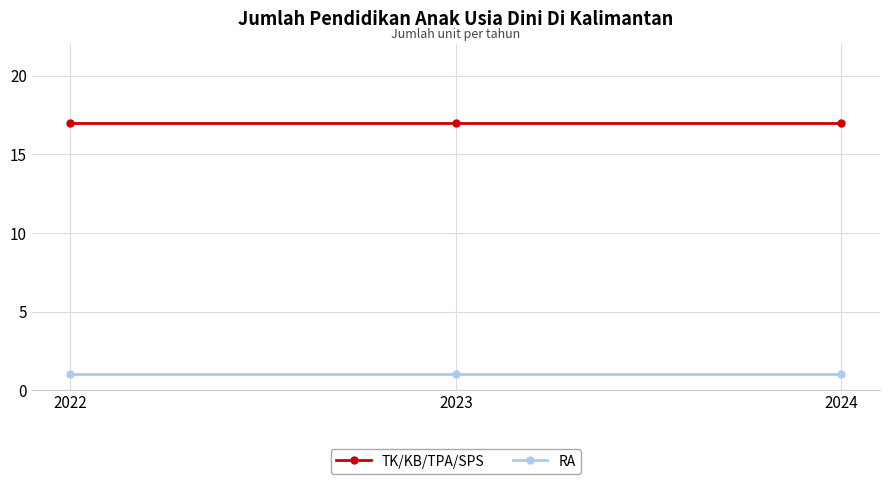

What is the total value across all series at 2023?

18